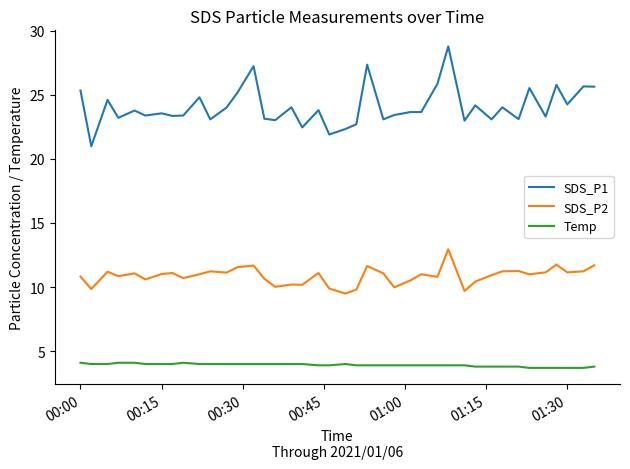

How many lines are shown in the chart?

3